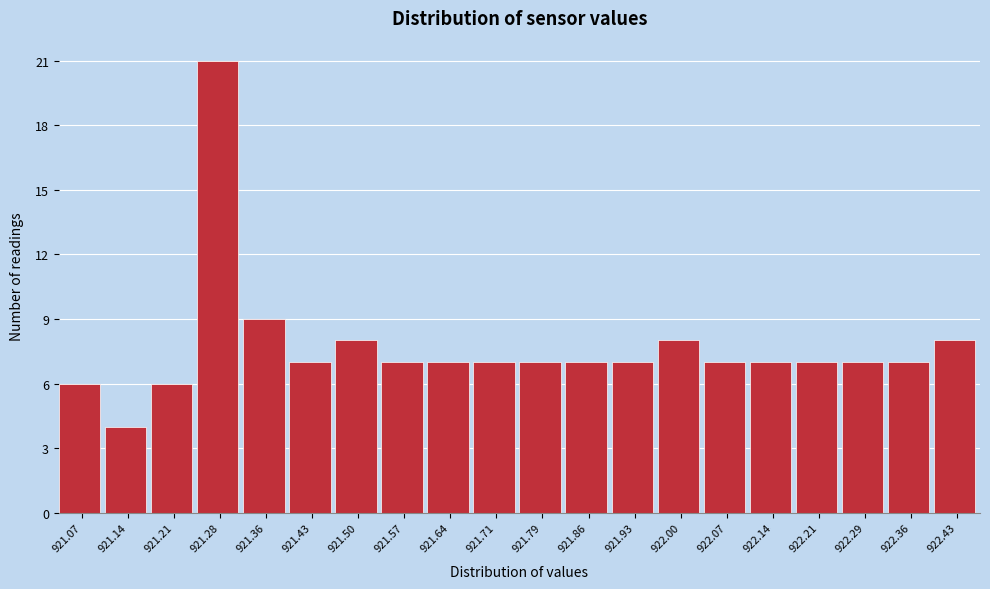

Reading left to right, extract all data points from this chart.

921.07=6	921.14=4	921.21=6	921.28=21	921.36=9	921.43=7	921.50=8	921.57=7	921.64=7	921.71=7	921.79=7	921.86=7	921.93=7	922.00=8	922.07=7	922.14=7	922.21=7	922.29=7	922.36=7	922.43=8